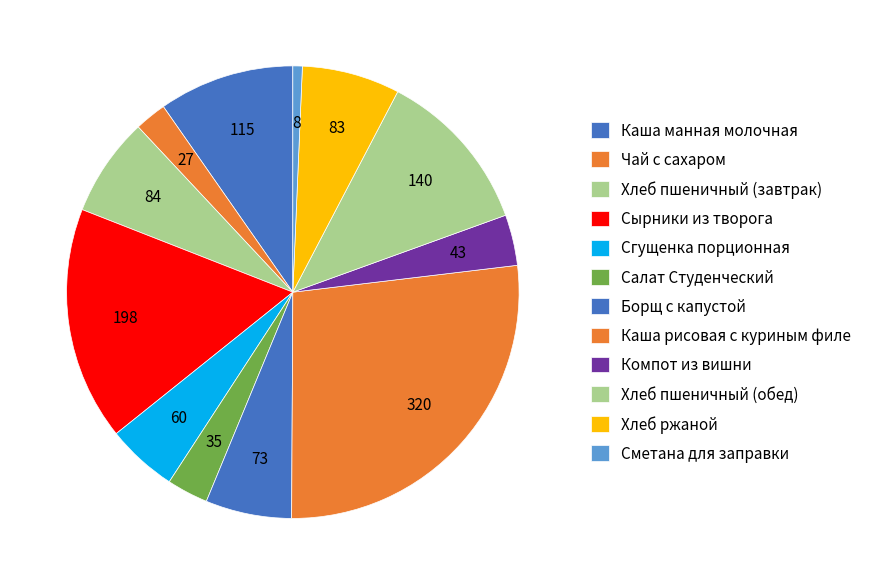

Which slice is the largest?

Каша рисовая с куриным филе